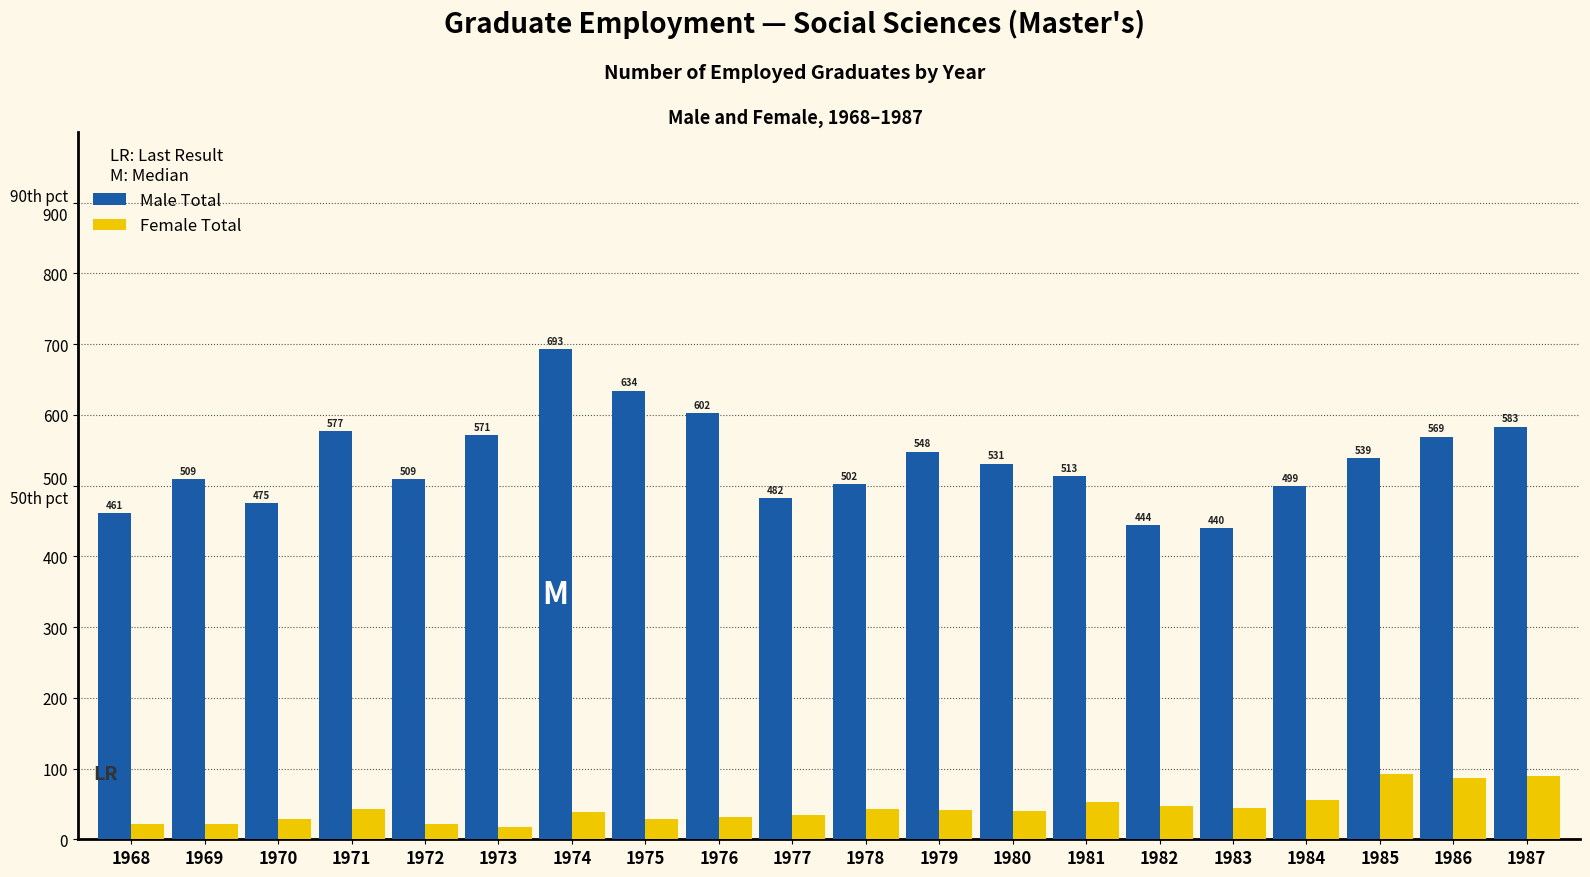

Are the bars horizontal?

No